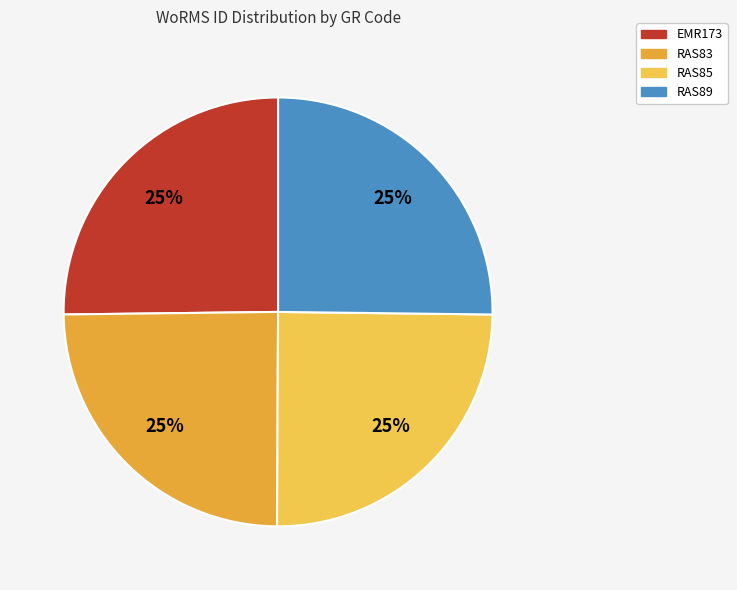

The RAS89 slice represents 30% of the pie. True or false?

False